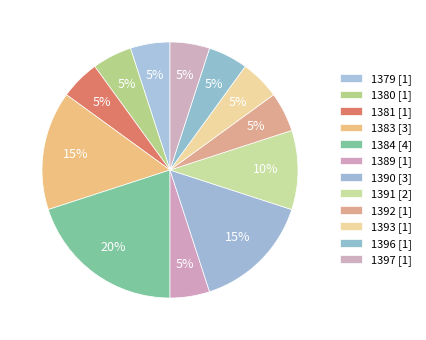

How many segments does this pie chart have?

12